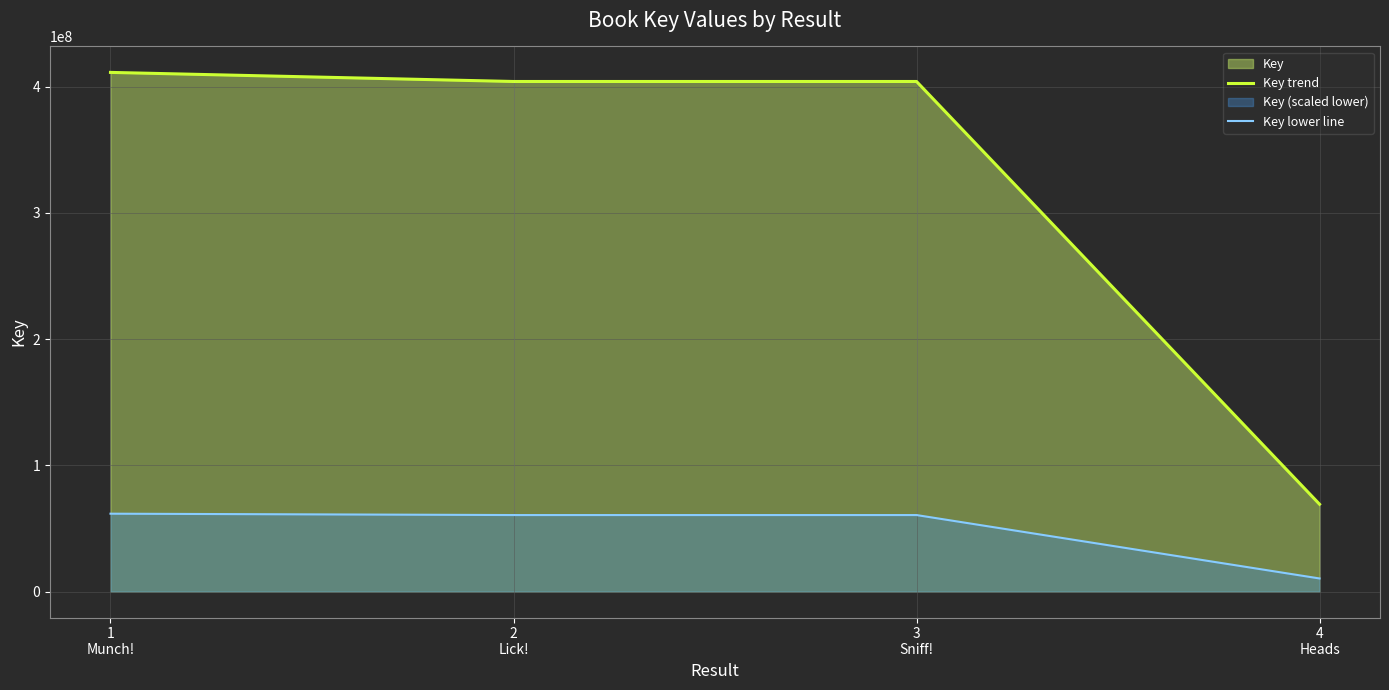

True or false: Key lower line and Key trend cross at least once.

False